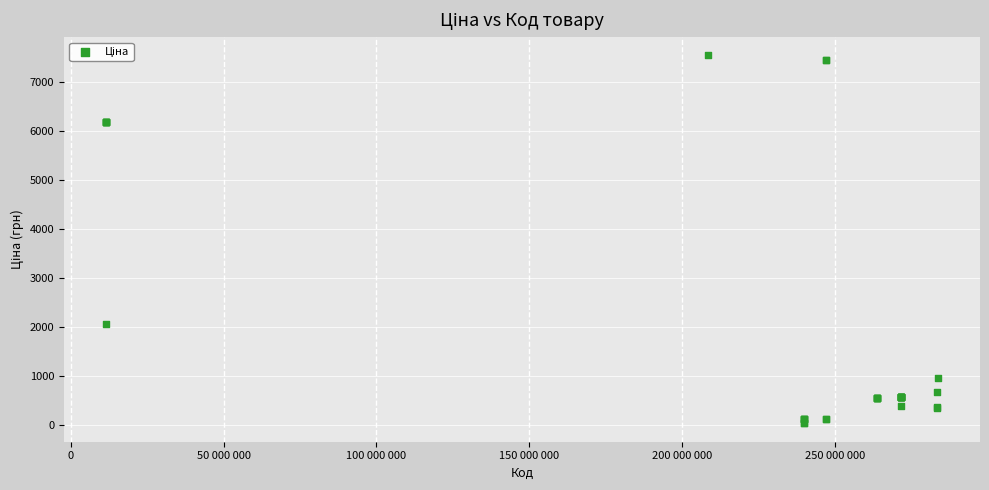

What Y value in the scatter plot is closest to 3785?

2066.2